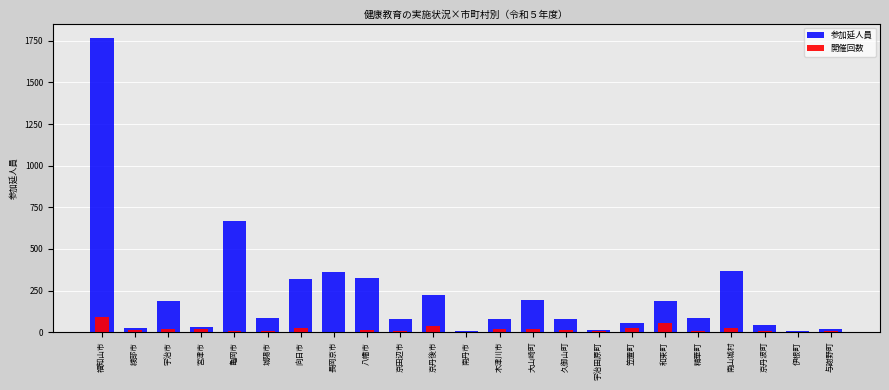

Reading right to left, transcribe all the data shown in this chart.

参加延人員: 17	8	43	367	84	186	53	14	79	195	81	8	221	80	323	360	321	84	665	33	188	23	1765
開催回数: 6	3	8	24	6	53	22	6	10	16	17	3	34	5	10	3	24	9	9	16	19	10	93